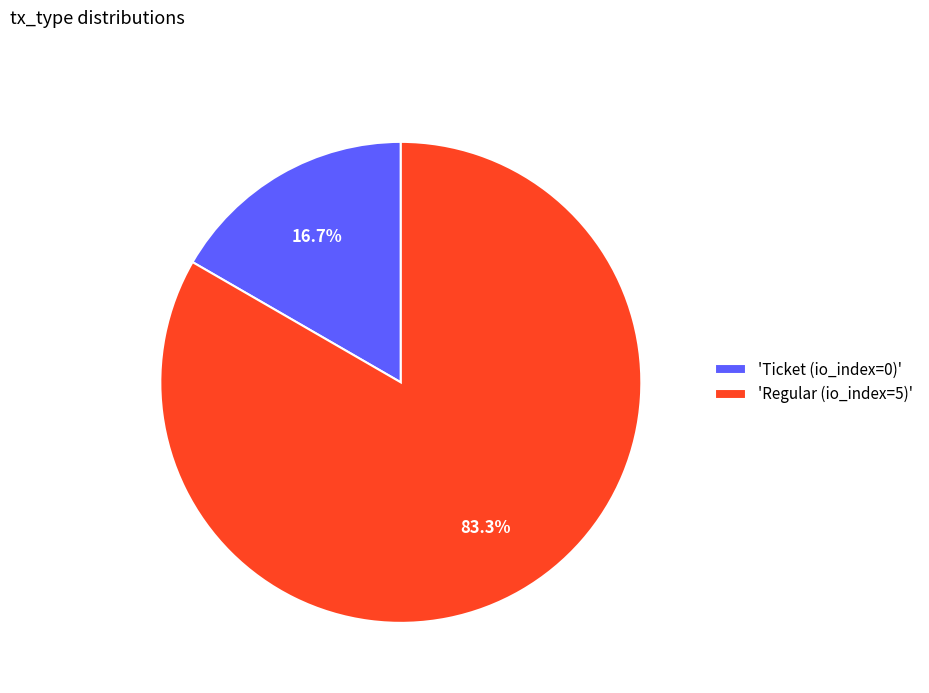

How much of the chart is everything except 'Regular (io_index=5)'?

16.7%